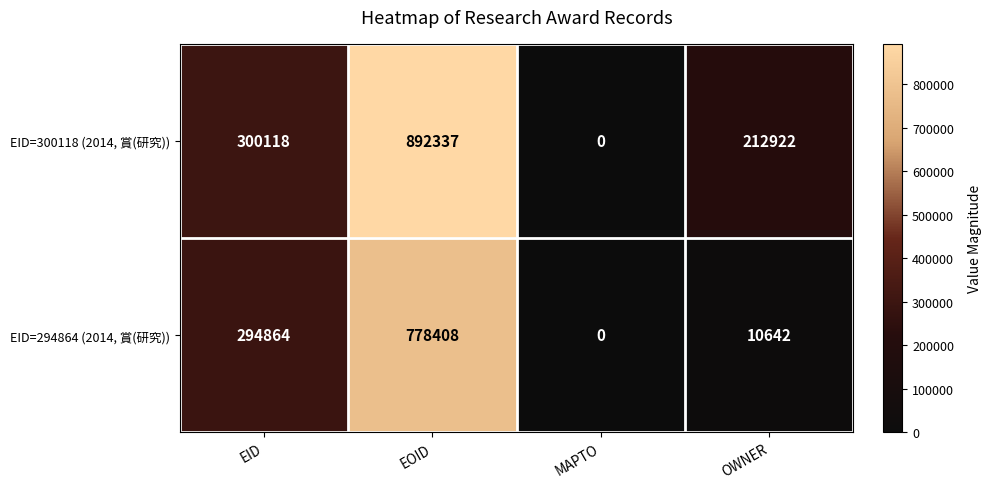

At which category is the sum across all series the highest?

EOID